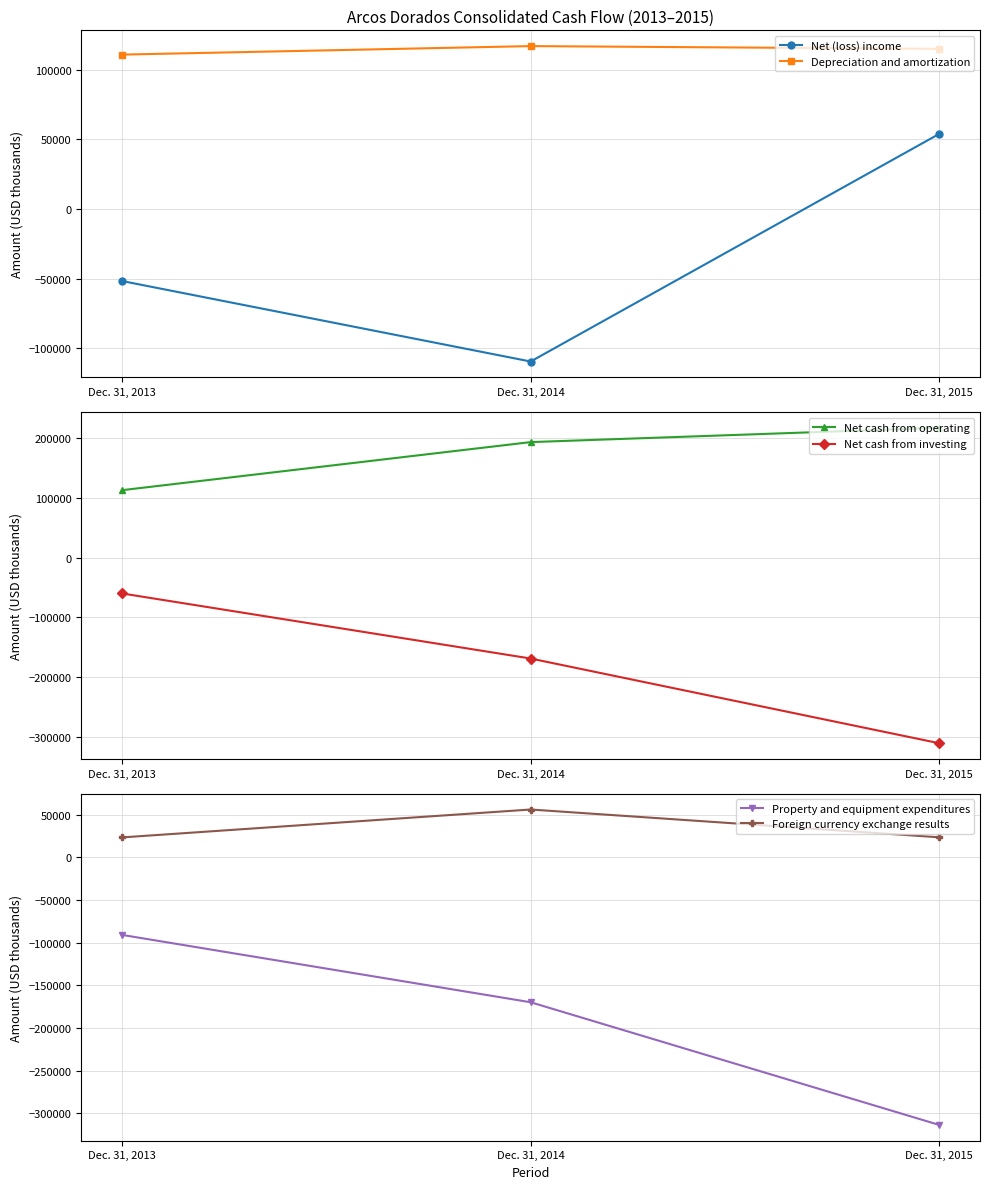

How many Net (loss) income values are between -109333 and 53854?

3